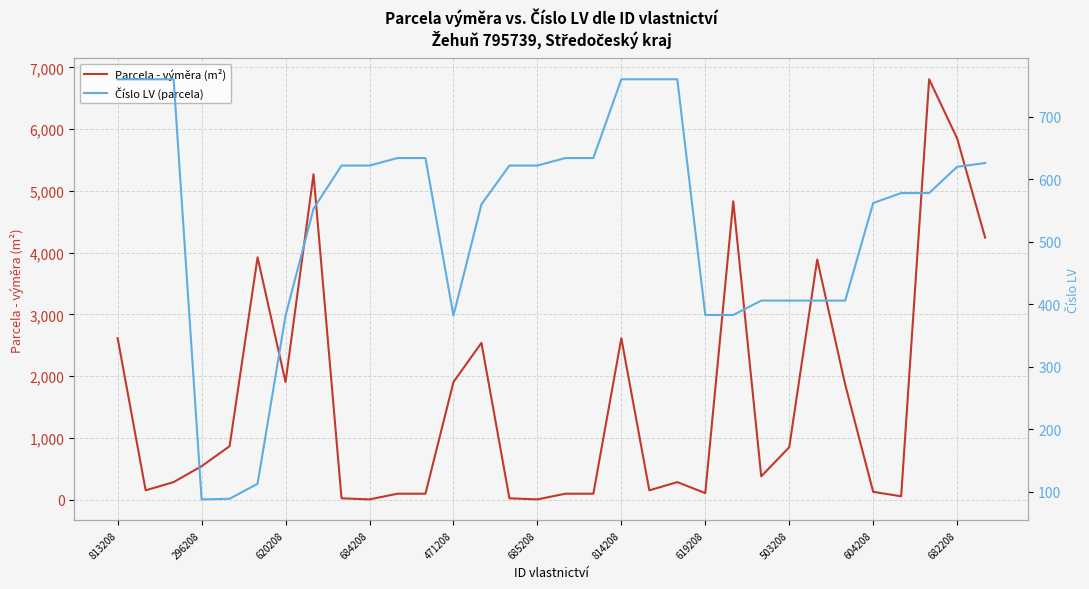

What is the difference between the maximum and minimum values in the Číslo LV (parcela) series?

672